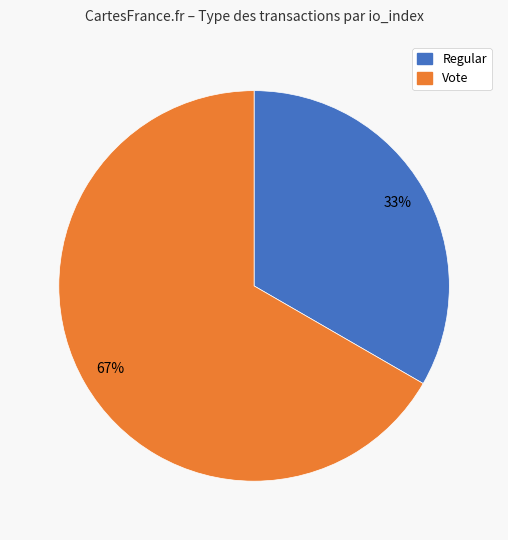

Is it true that Regular is 33% of the pie?

True